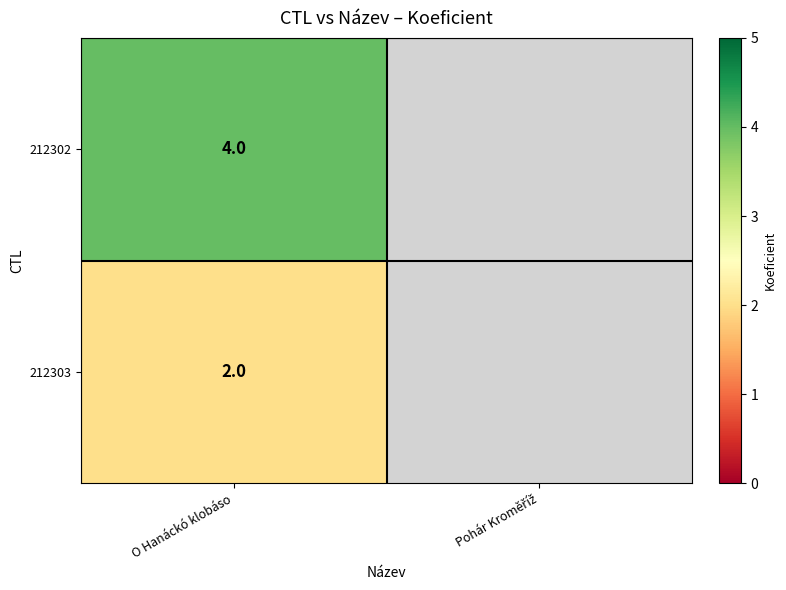

What is the spread (max minus min) of values at O Hanáckó klobáso?

2